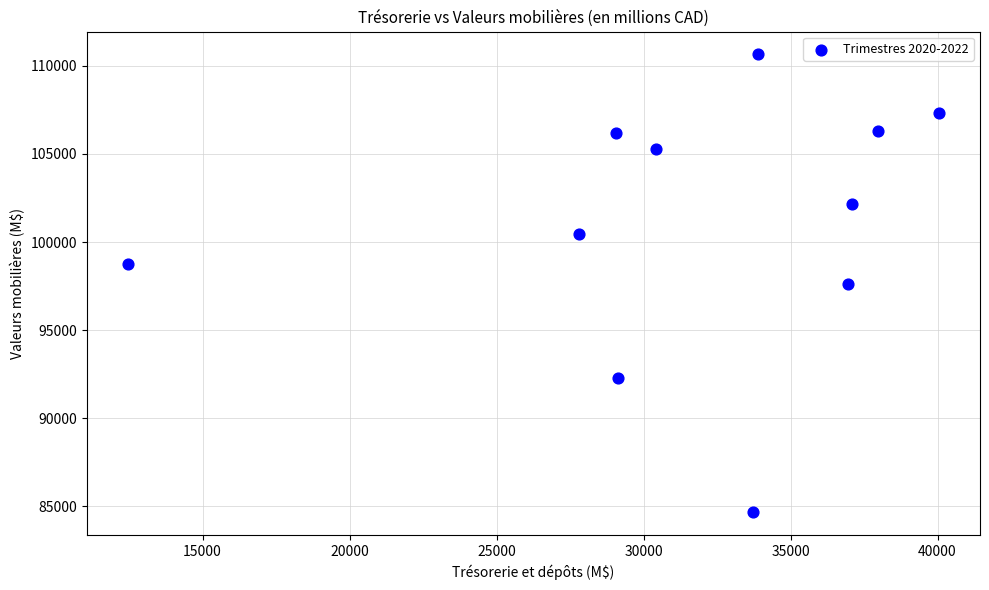

What is the range of X values (max minus min)?

27609